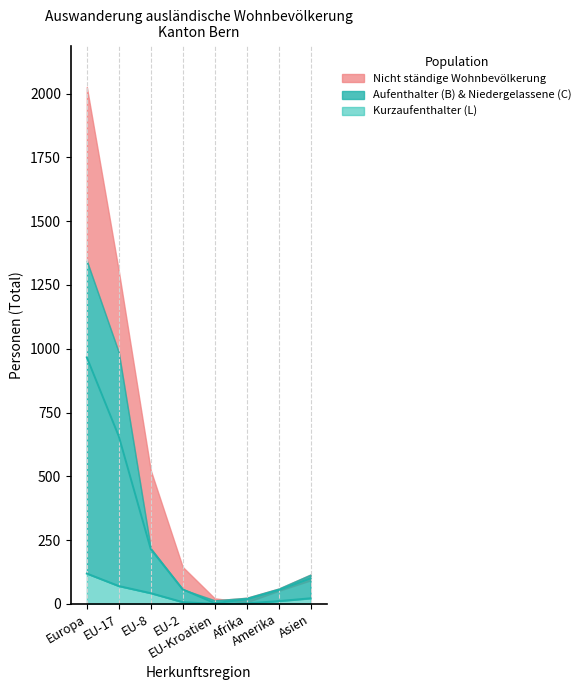

Which series has the largest total across all categories?

Aufenthalter (B) Total